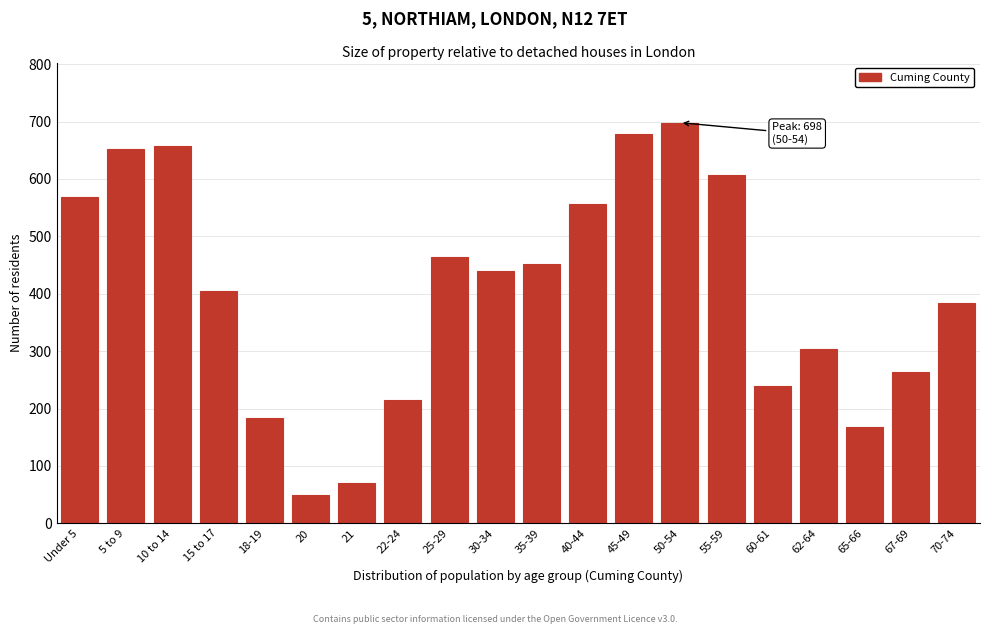

Reading left to right, transcribe all the data shown in this chart.

Under 5=569	5 to 9=652	10 to 14=657	15 to 17=404	18-19=184	20=50	21=70	22-24=215	25-29=464	30-34=439	35-39=451	40-44=556	45-49=679	50-54=698	55-59=607	60-61=239	62-64=304	65-66=168	67-69=264	70-74=384